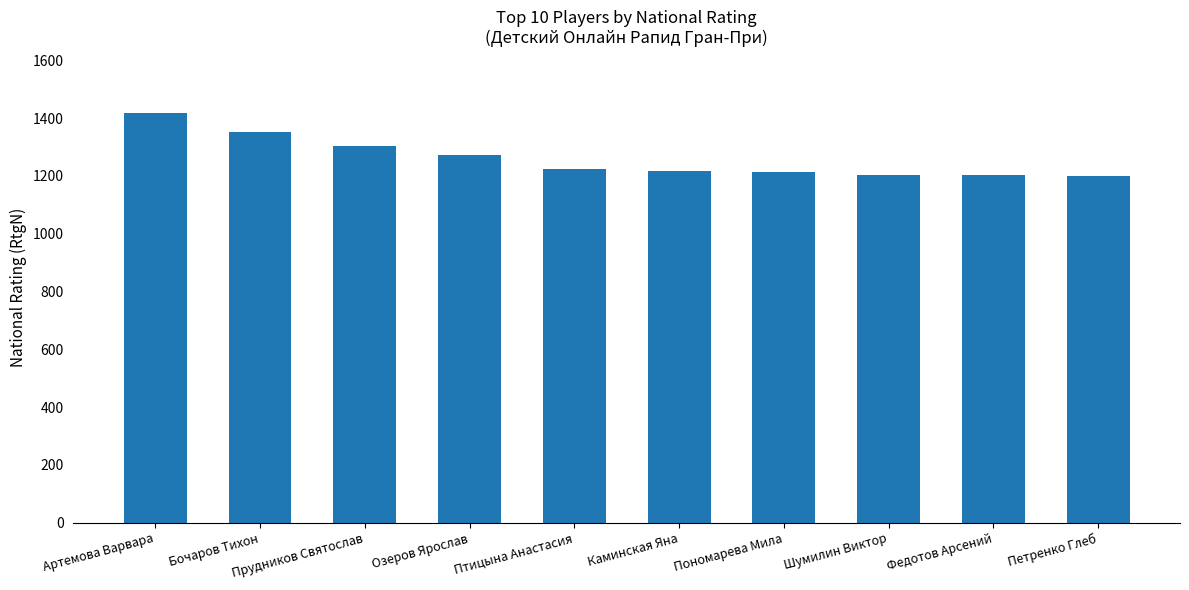

What is the smallest value displayed?

1201